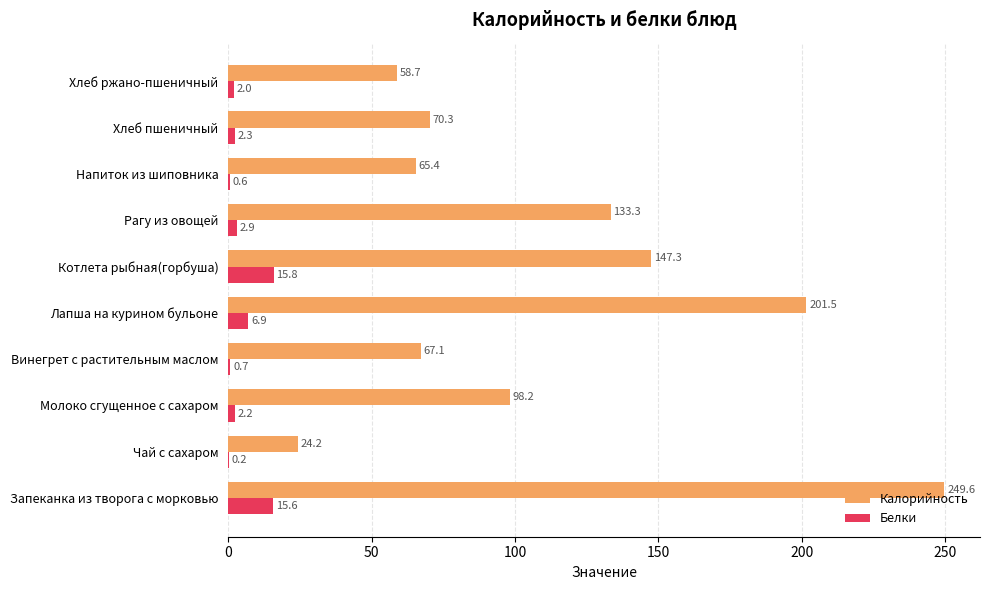

What is the sum of all Калорийность values?

1115.6